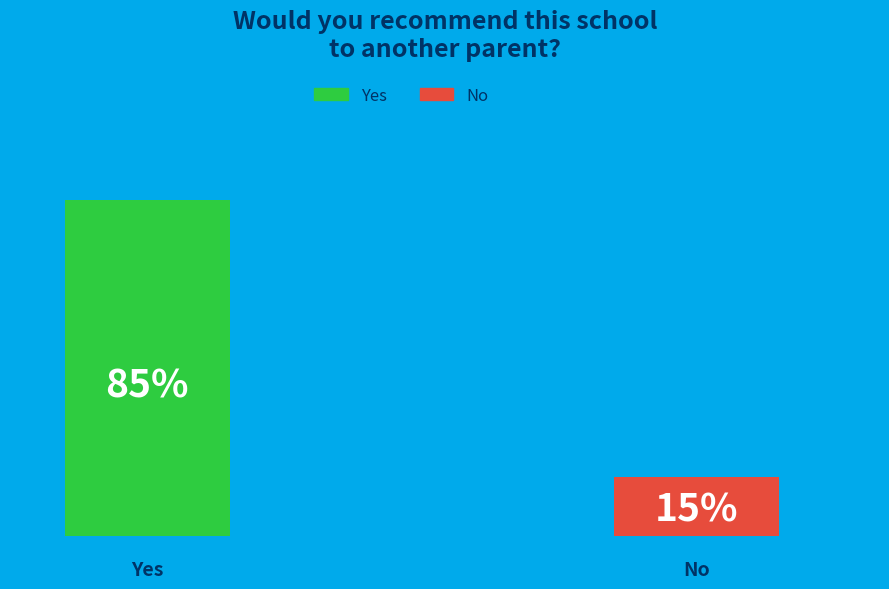

Which has a higher value, No or Yes?

Yes